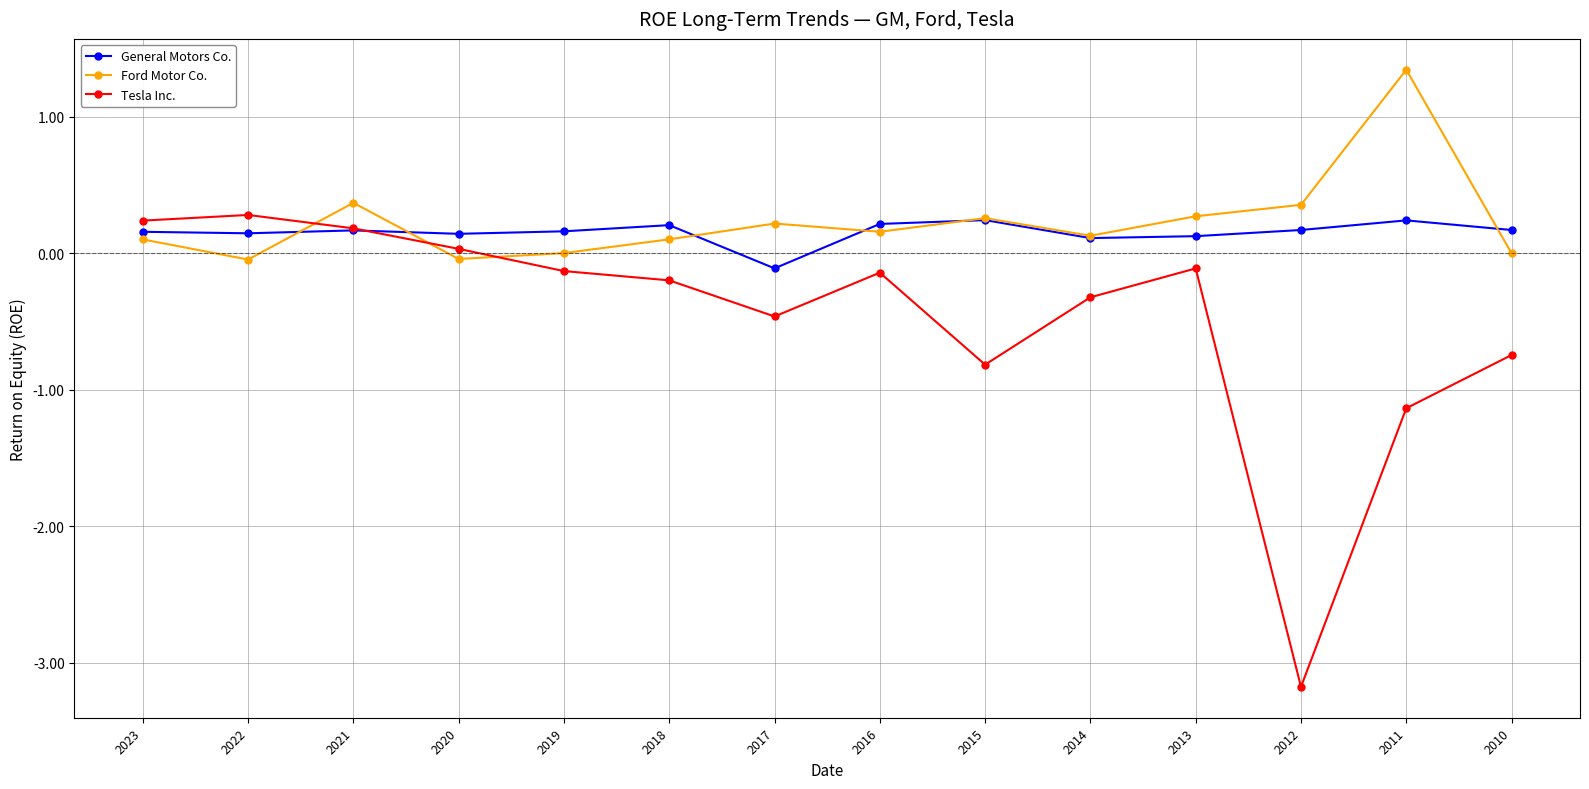

At how many categories does at least one series exceed -1?

14